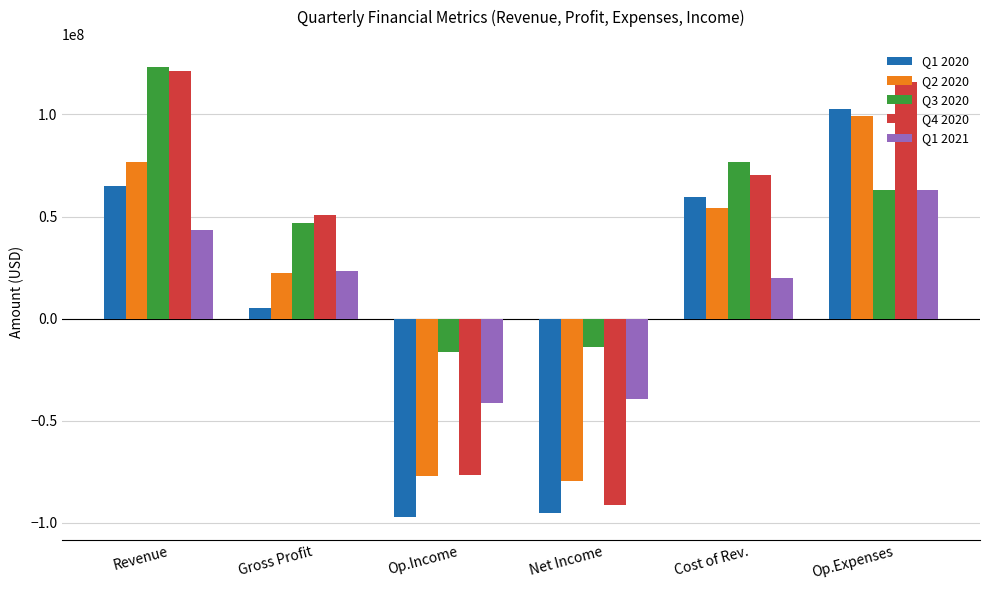

What are all the series names shown in the legend?

Q1 2020, Q2 2020, Q3 2020, Q4 2020, Q1 2021